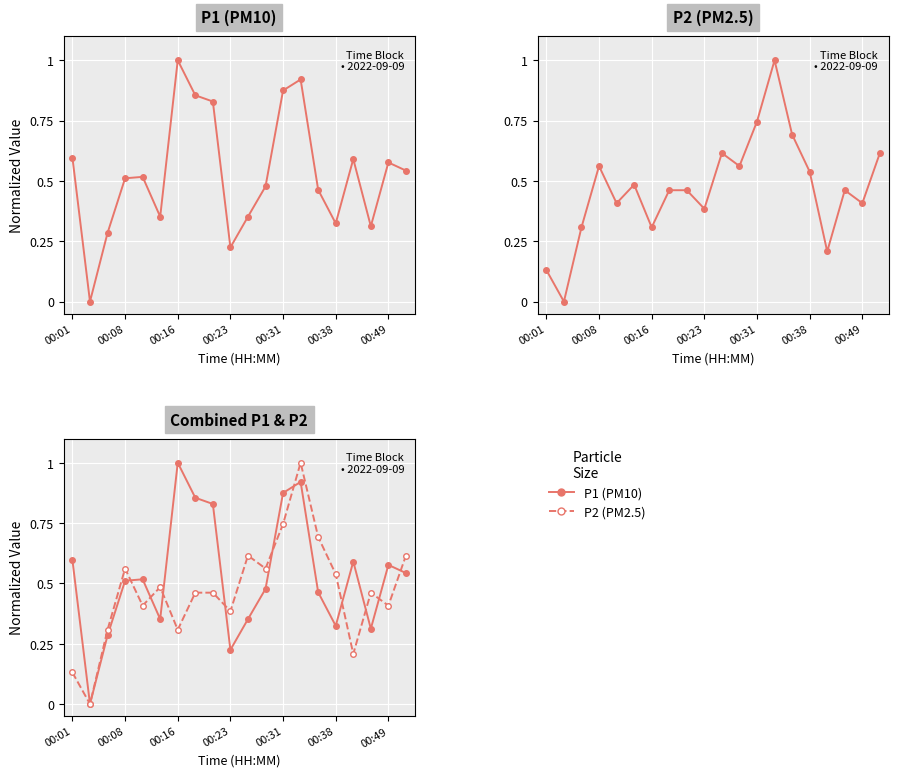

What is the average value of the P2 series?

0.5